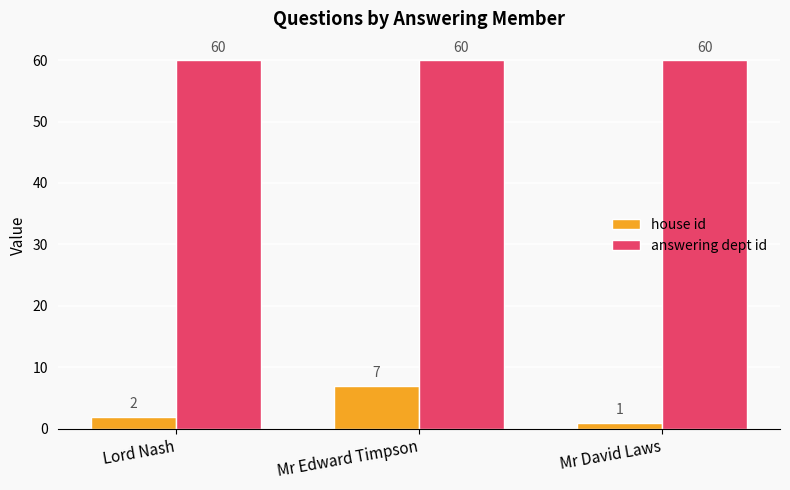

Which series has the largest total across all categories?

answering dept id